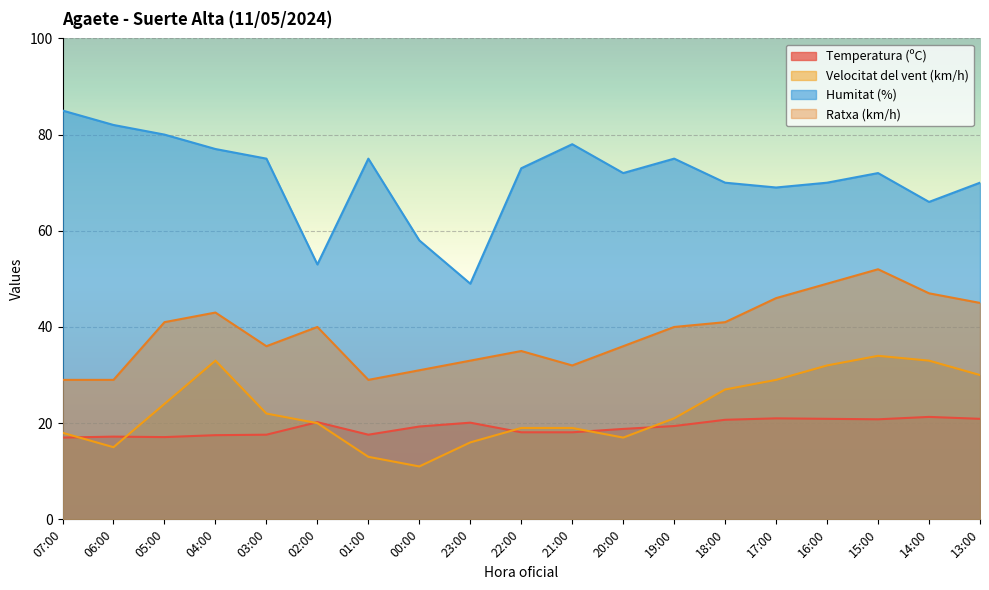

What is the approximate value of Ratxa (km/h) at 00:00?

31.0